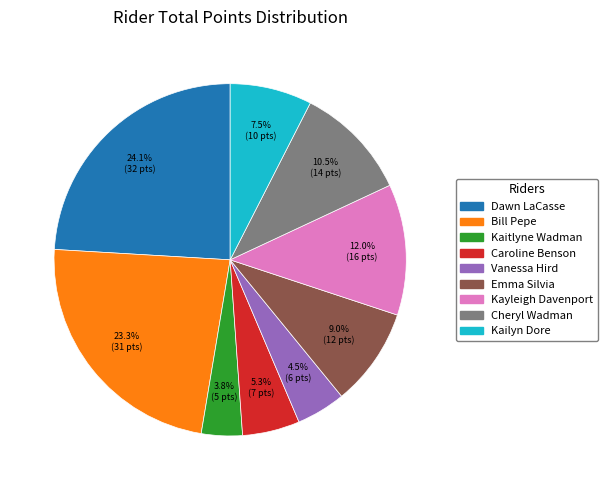

Count the number of slices in the pie.

9